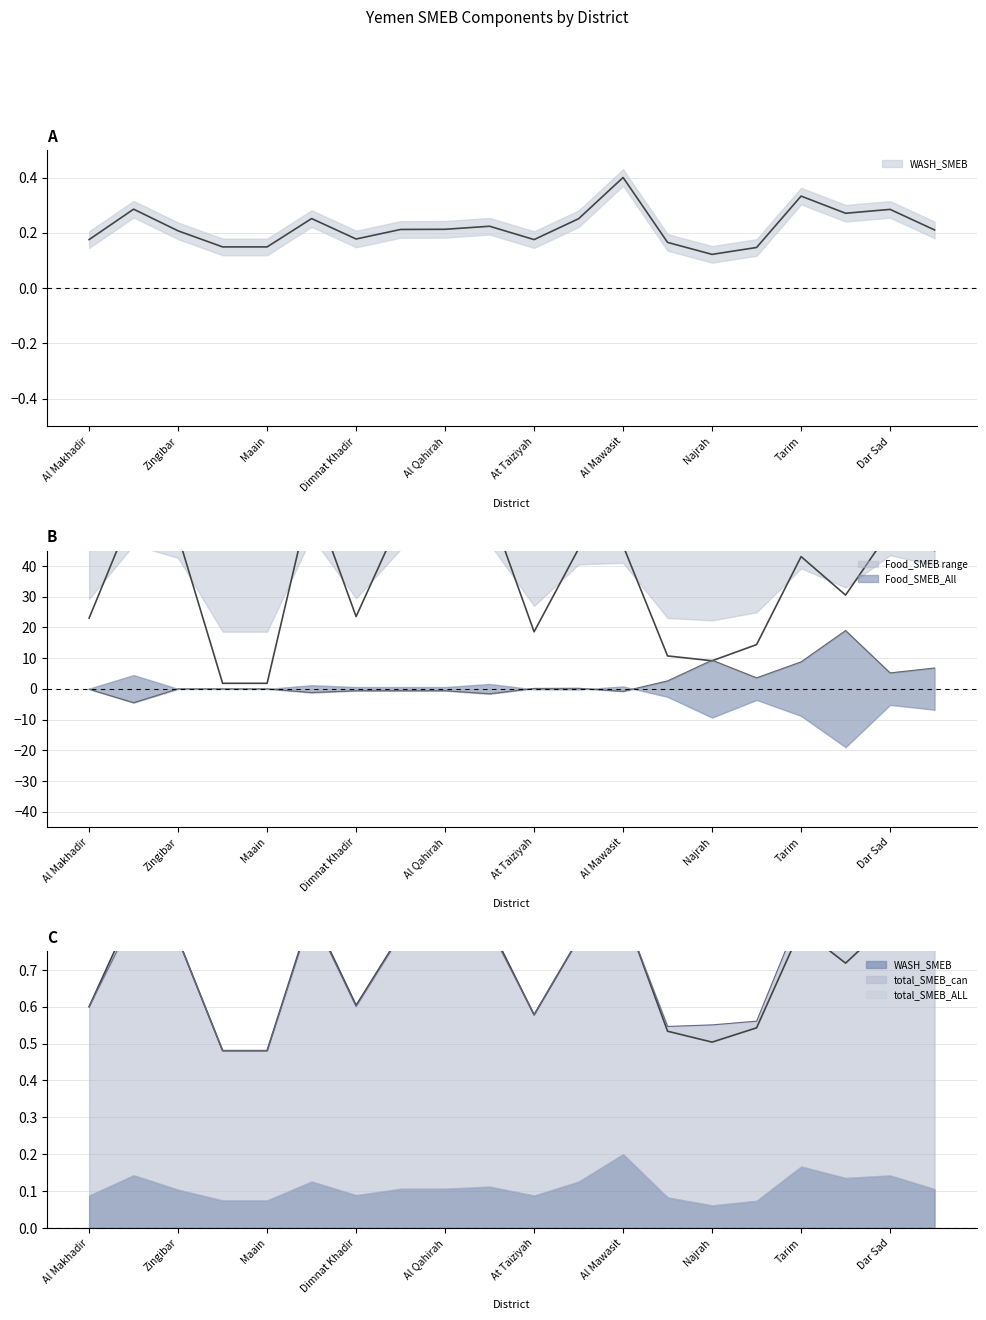

True or false: WASH_SMEB and total_SMEB_can cross at least once.

False